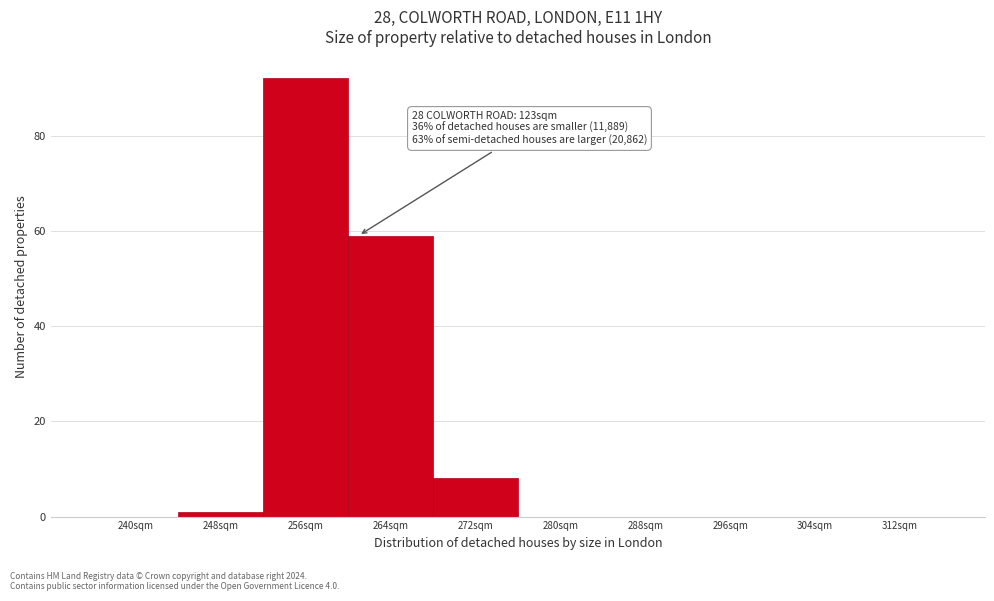

Reading left to right, what are all the values shown in this chart?

240sqm=0	248sqm=1	256sqm=92	264sqm=59	272sqm=8	280sqm=0	288sqm=0	296sqm=0	304sqm=0	312sqm=0